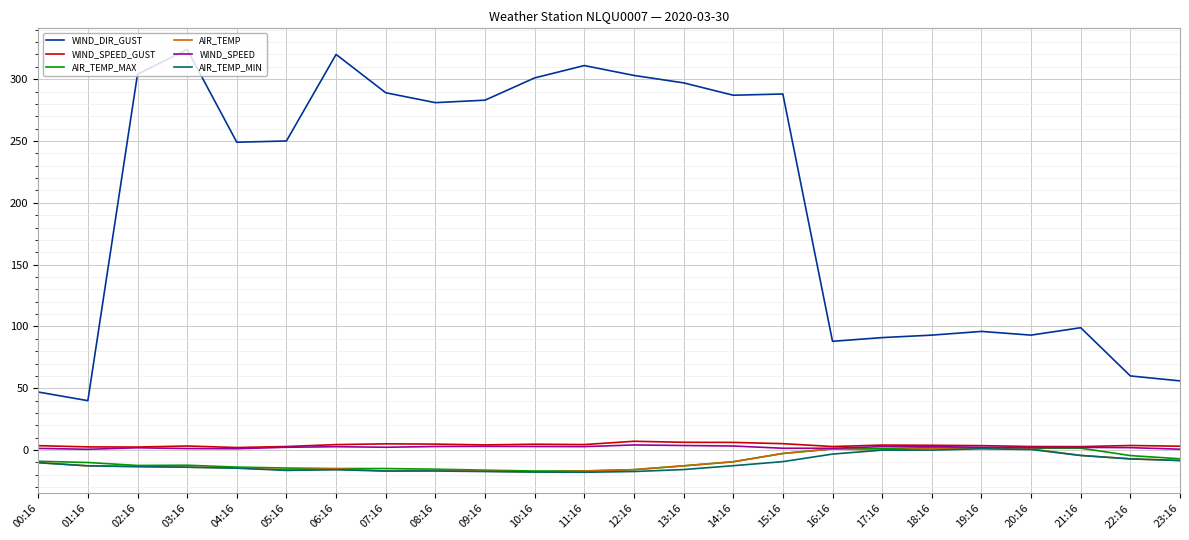

True or false: WIND_DIR_GUST and AIR_TEMP_MAX cross at least once.

False